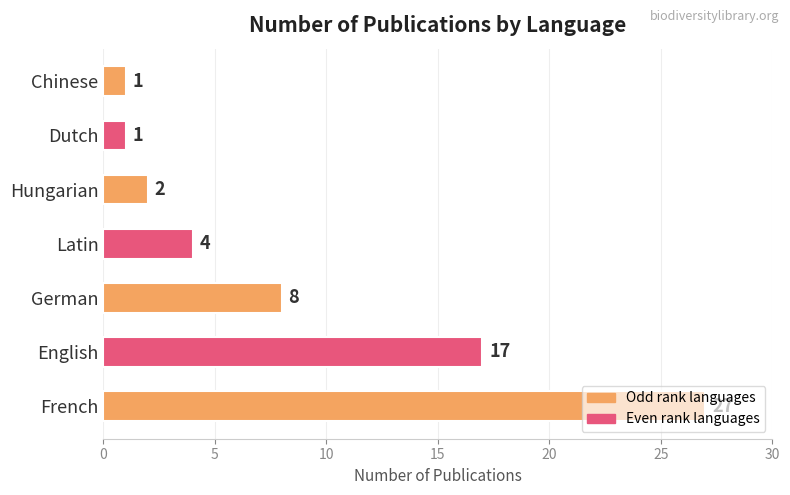

How many data points are less than 4?

3